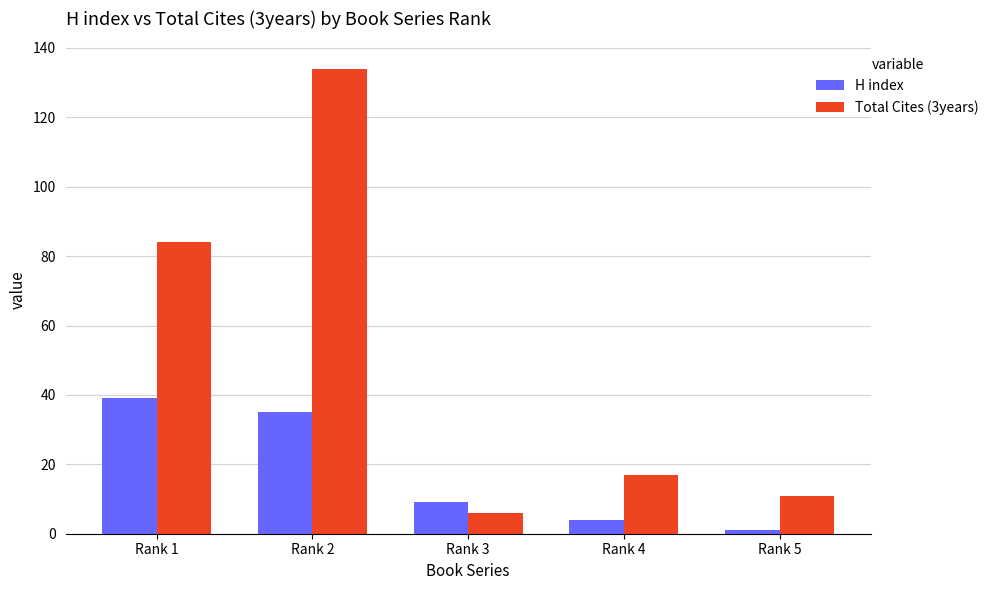

Does the chart contain any negative values?

No